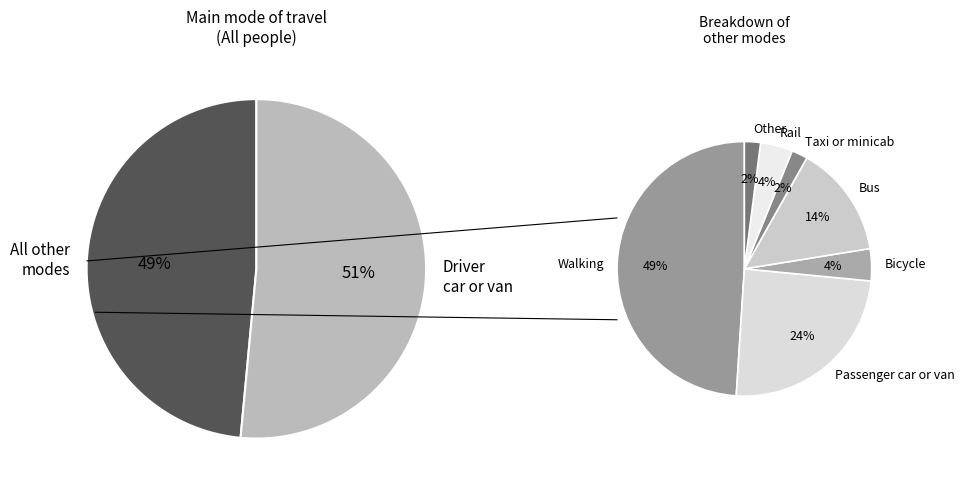

Do Other and Bicycle together represent more than half of the pie?

No